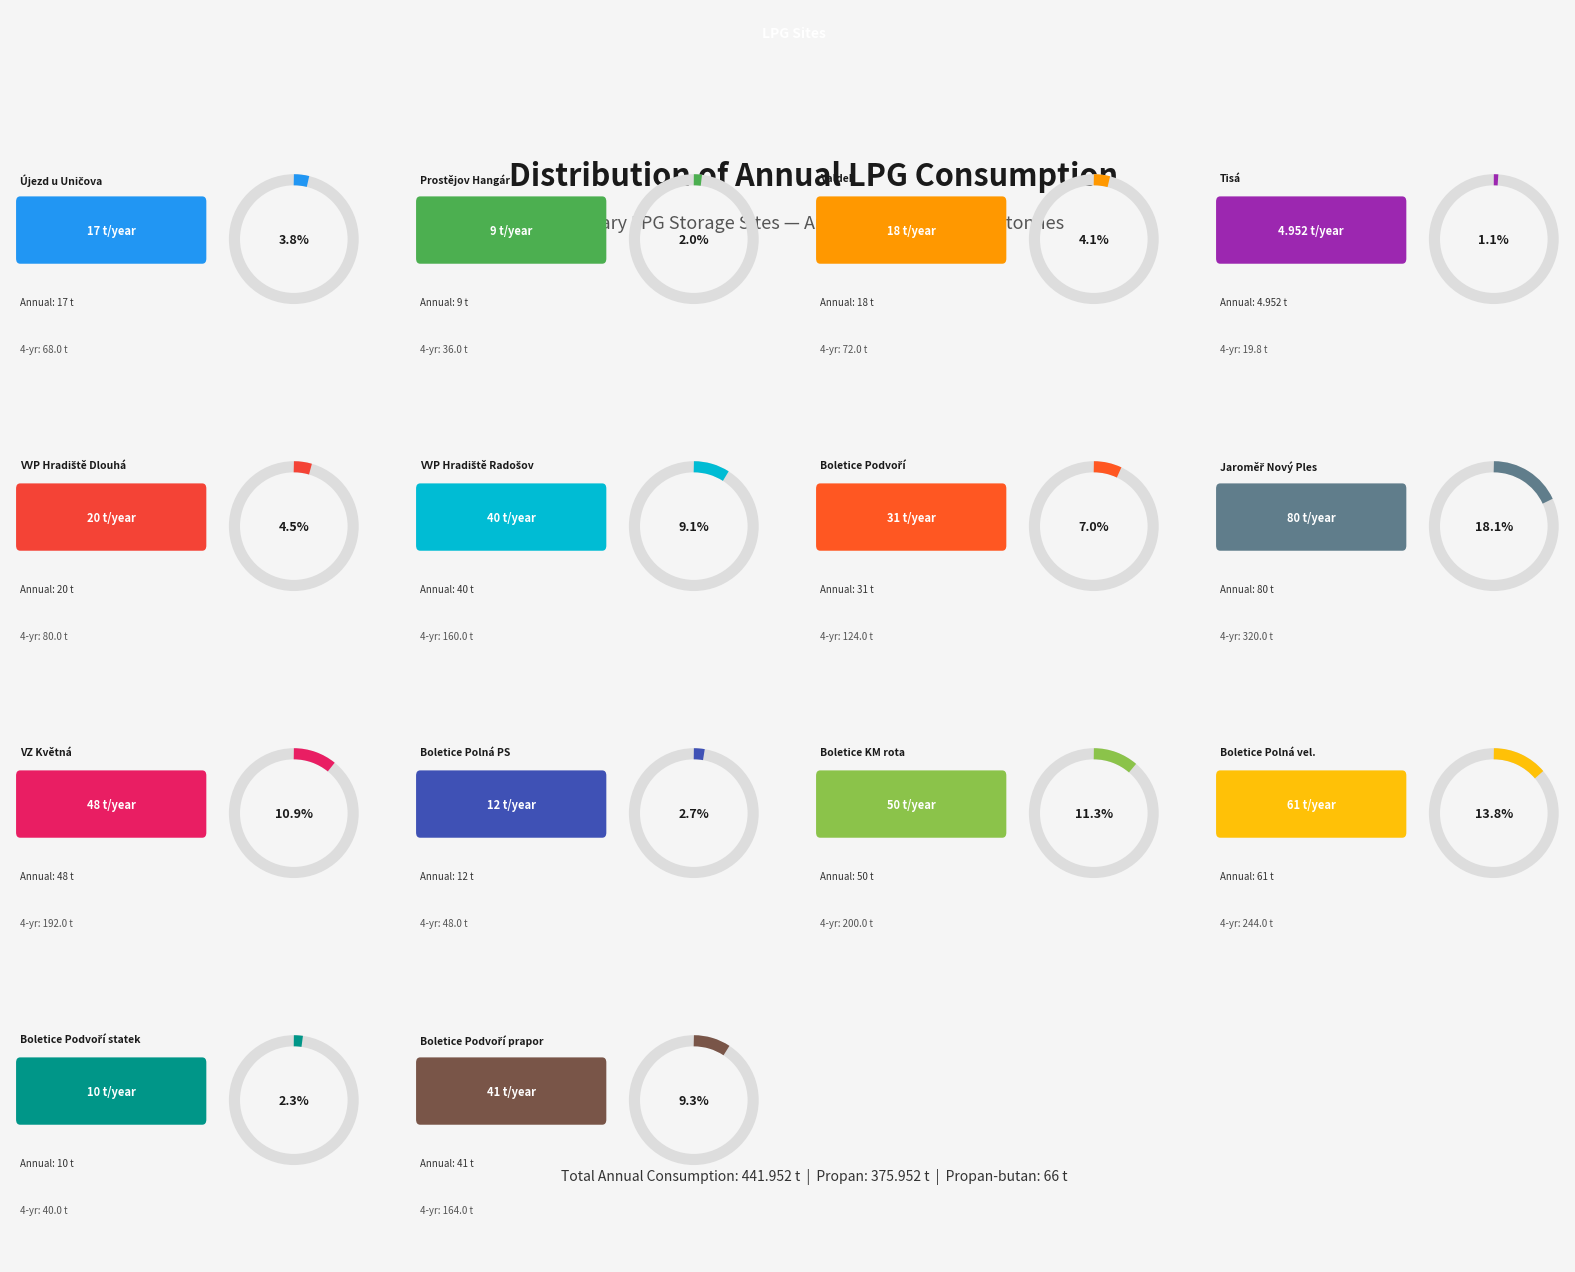

To the nearest percent, what is the combined percentage of VZ Nový Ples and Boletice (Polná PS dolní)?

21%